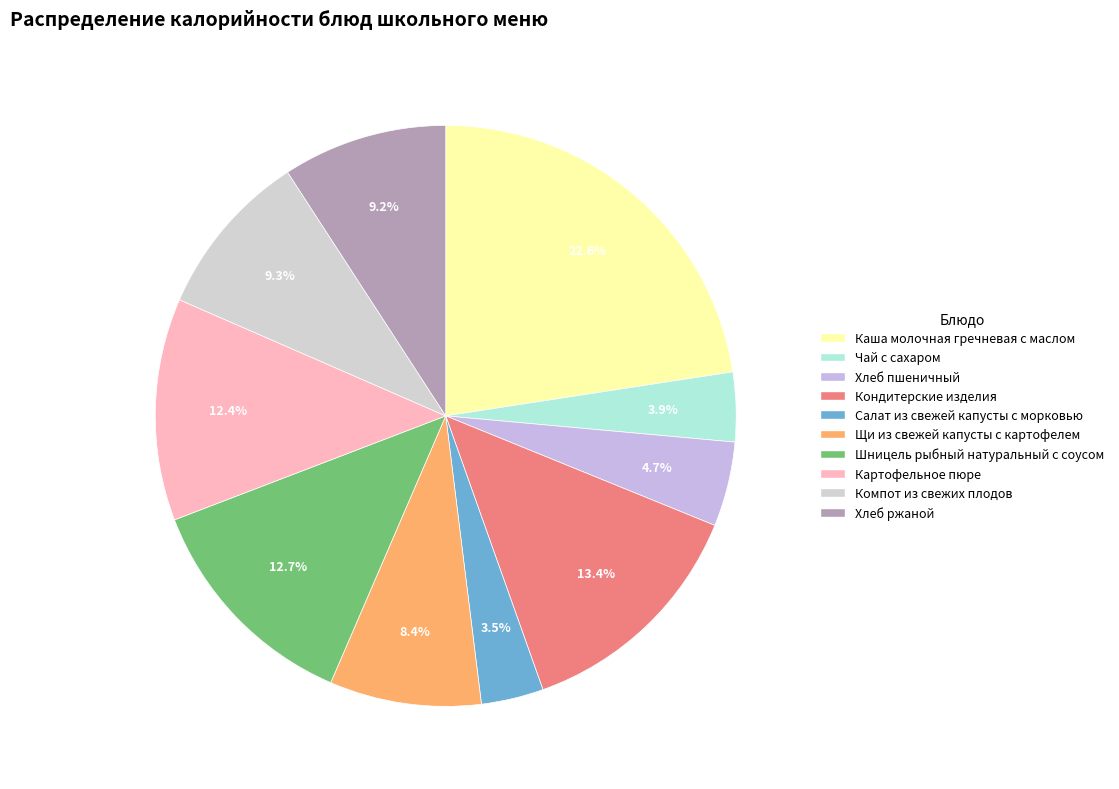

Is Хлеб ржаной the majority of the pie?

No